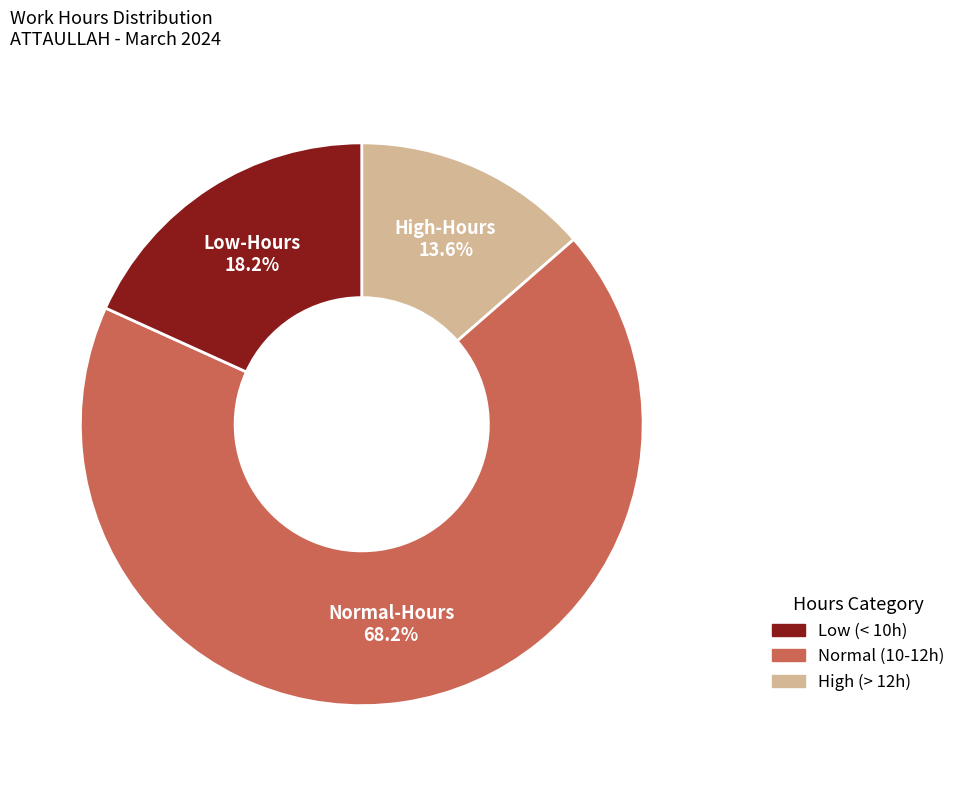

How many slices are in this pie chart?

3